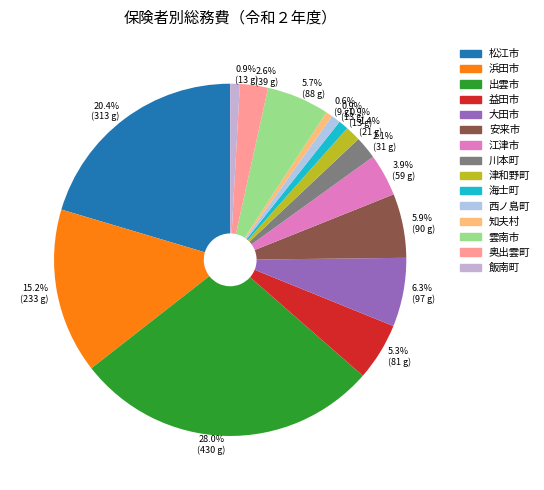

How much of the chart is everything except 海士町?

99.1%